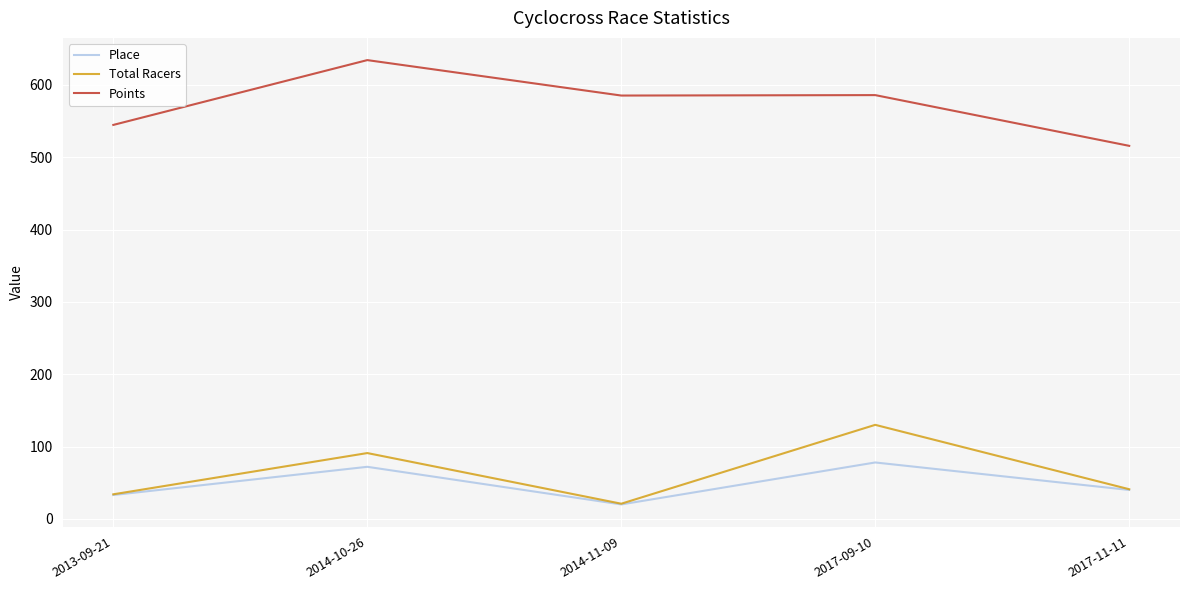

Where is the first local minimum for Place?

2014-11-09